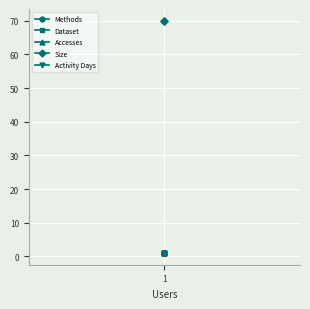

Rank the series at 1 from lowest to highest value.

Methods, Dataset, Accesses, Activity Days, Size